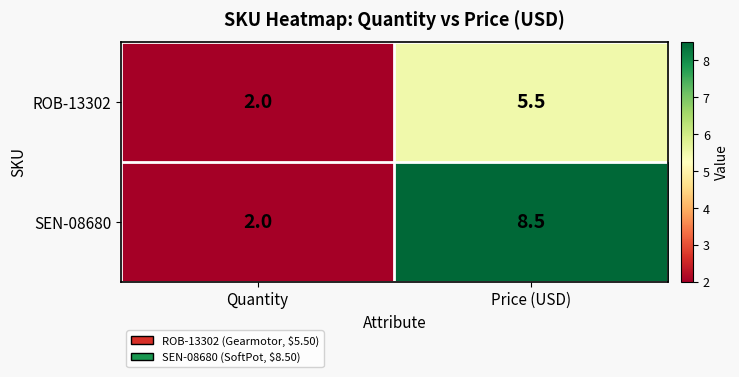

What is the difference between the highest and lowest values at Price (USD)?

3.0